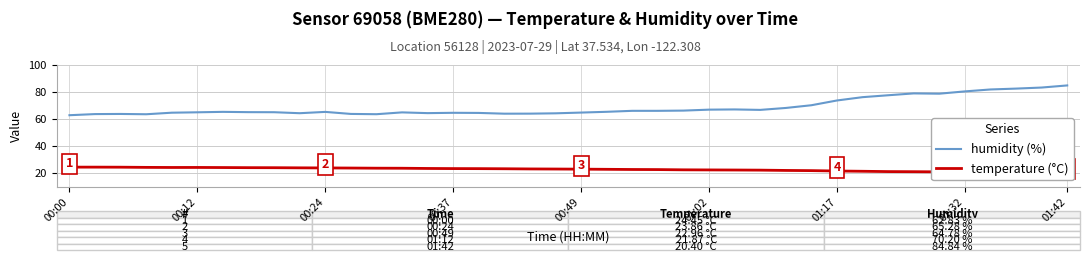

What are all the series names shown in the legend?

humidity (%), temperature (°C)